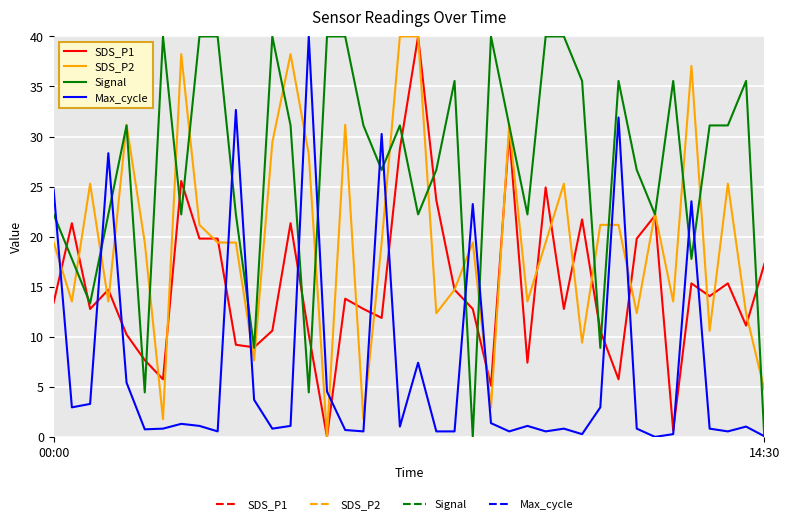

What is the highest value of the Max_cycle series?

40.0